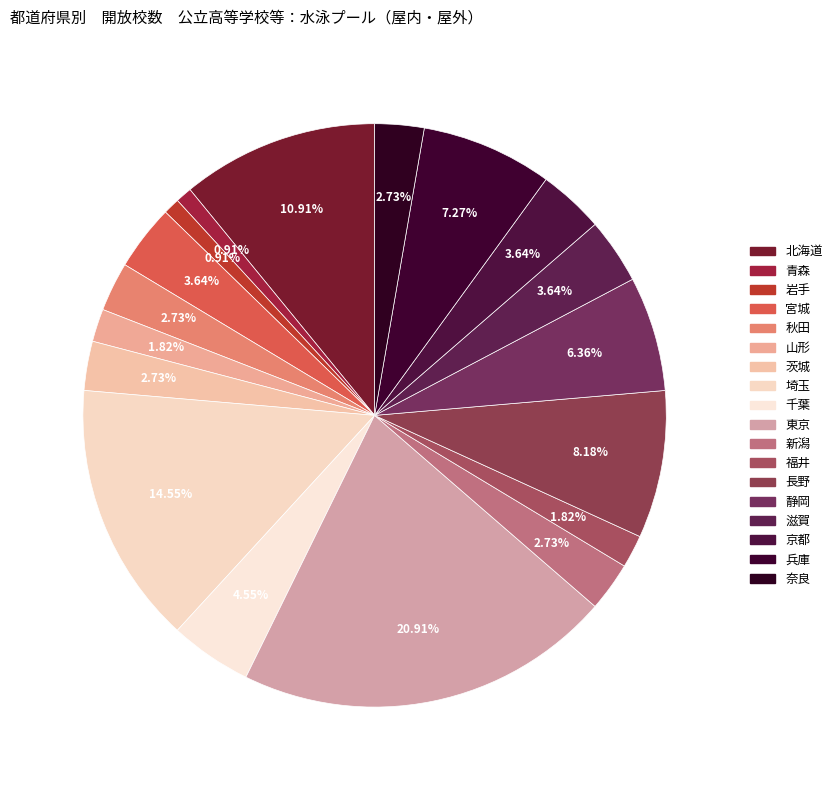

To the nearest percent, what is the difference between the largest and smallest slice percentages?

20%